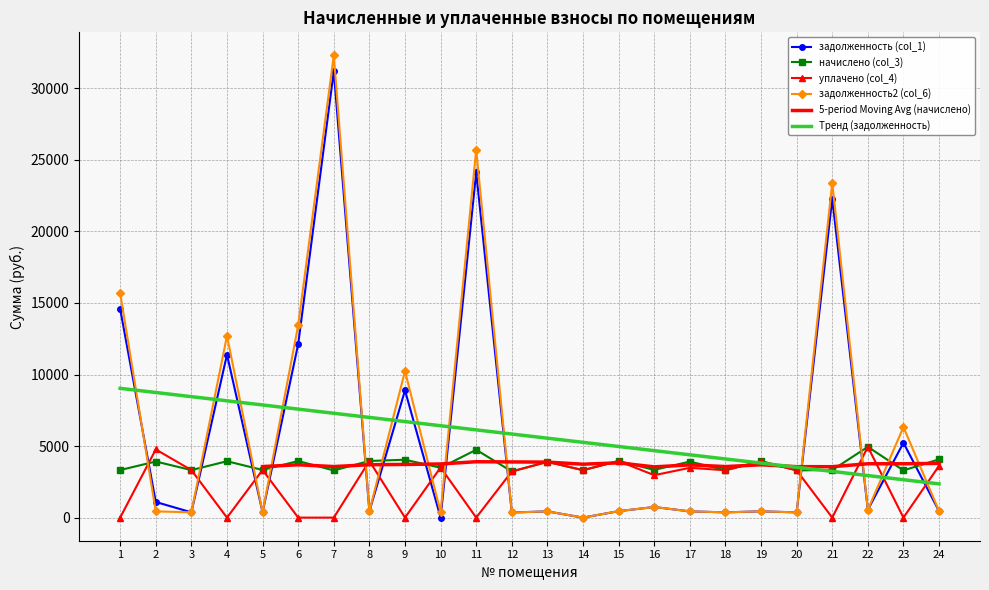

How many values in задолженность (col_1) are above zero?

22